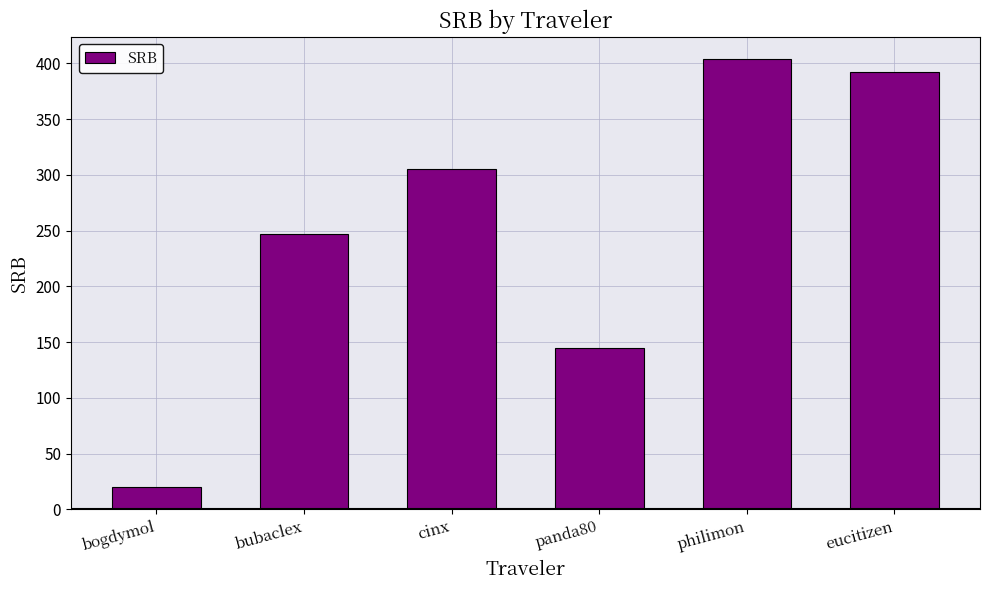

What is the sum of the values at philimon and bogdymol?

423.4